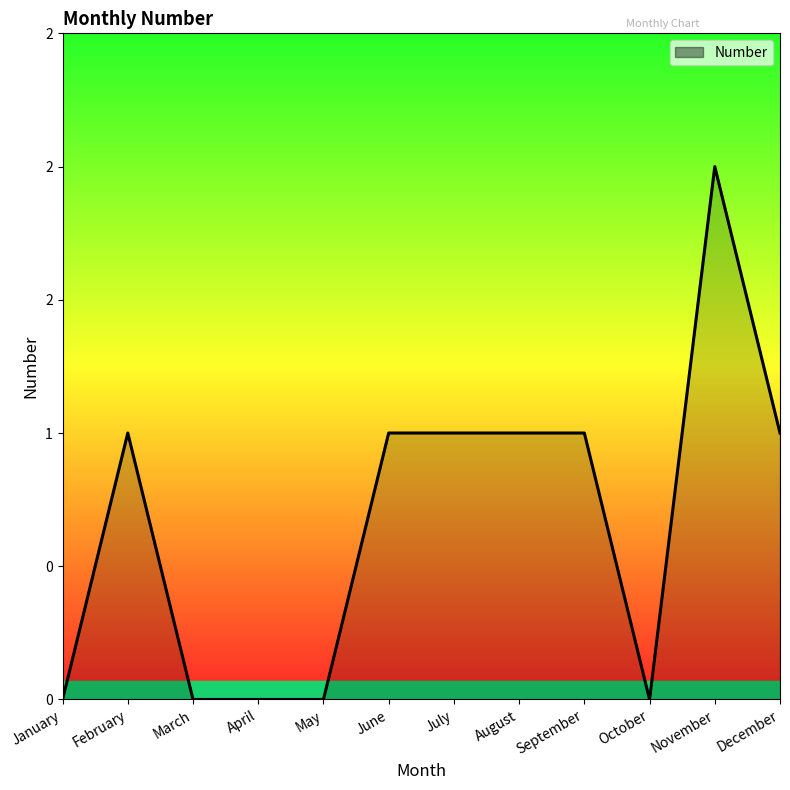

Rank the categories by value from highest to lowest.

November, February, June, July, August, September, December, January, March, April, May, October